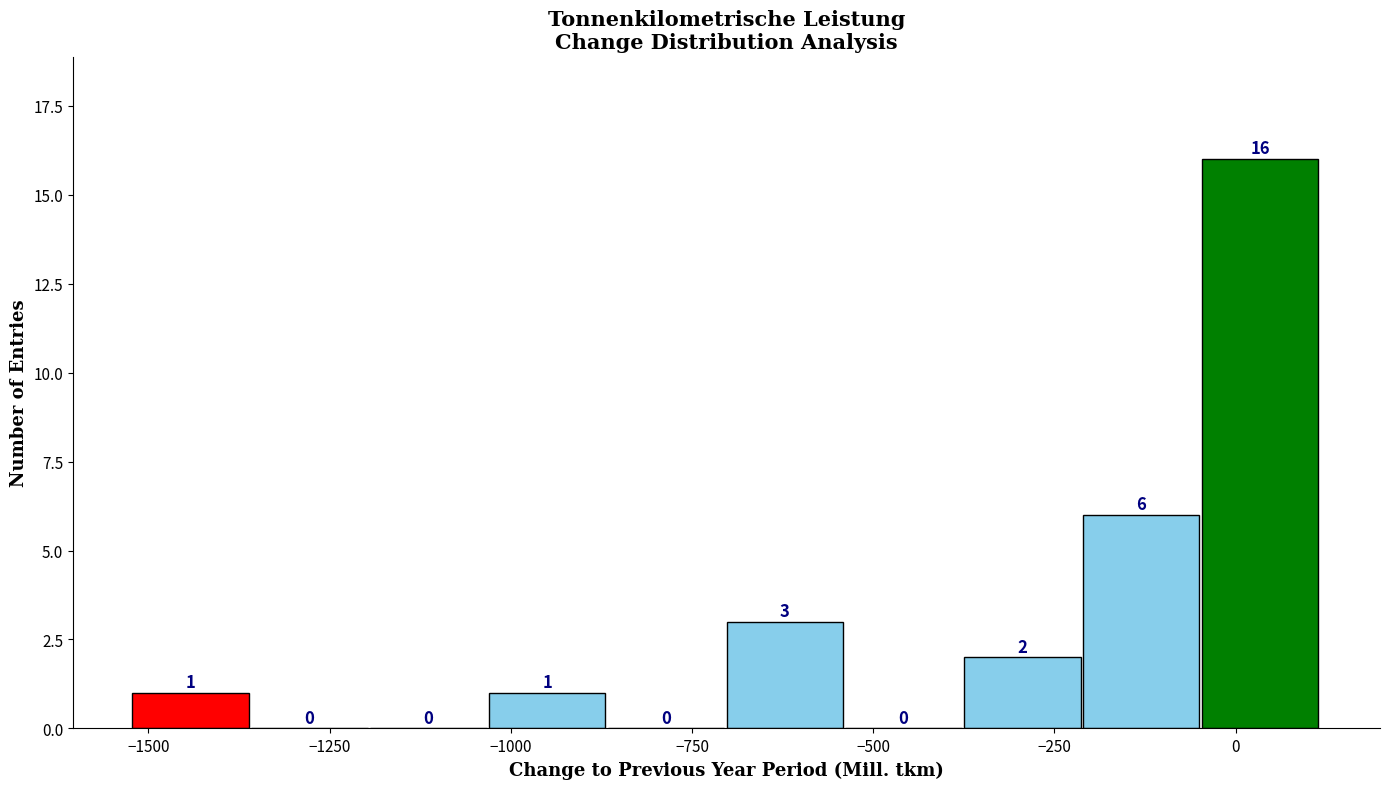

Around what value on the x-axis is the tallest bar? Give the approximate position of its centre, as read against the axis.

50